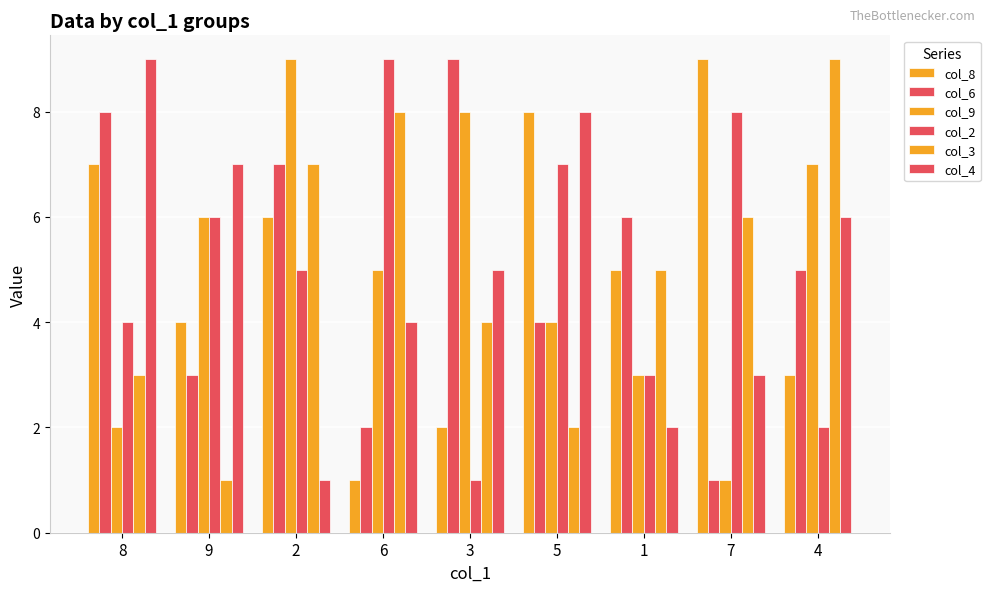

Where is col_6 nearest to the value 5?

4